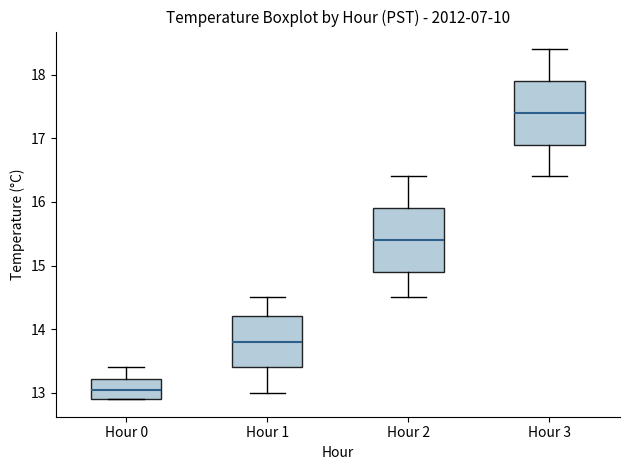

Reading left to right, read every box against the y-axis: the position of its median line, the range the box covers, and the ends of its whiskers. The values are not printed on the chart, so give them approximately, as read against the axis.

Hour 0: median 13.1, box 12.9 to 13.2, whiskers 12.9 to 13.4
Hour 1: median 13.8, box 13.4 to 14.2, whiskers 13.0 to 14.5
Hour 2: median 15.4, box 14.9 to 15.9, whiskers 14.5 to 16.4
Hour 3: median 17.4, box 16.9 to 17.9, whiskers 16.4 to 18.4